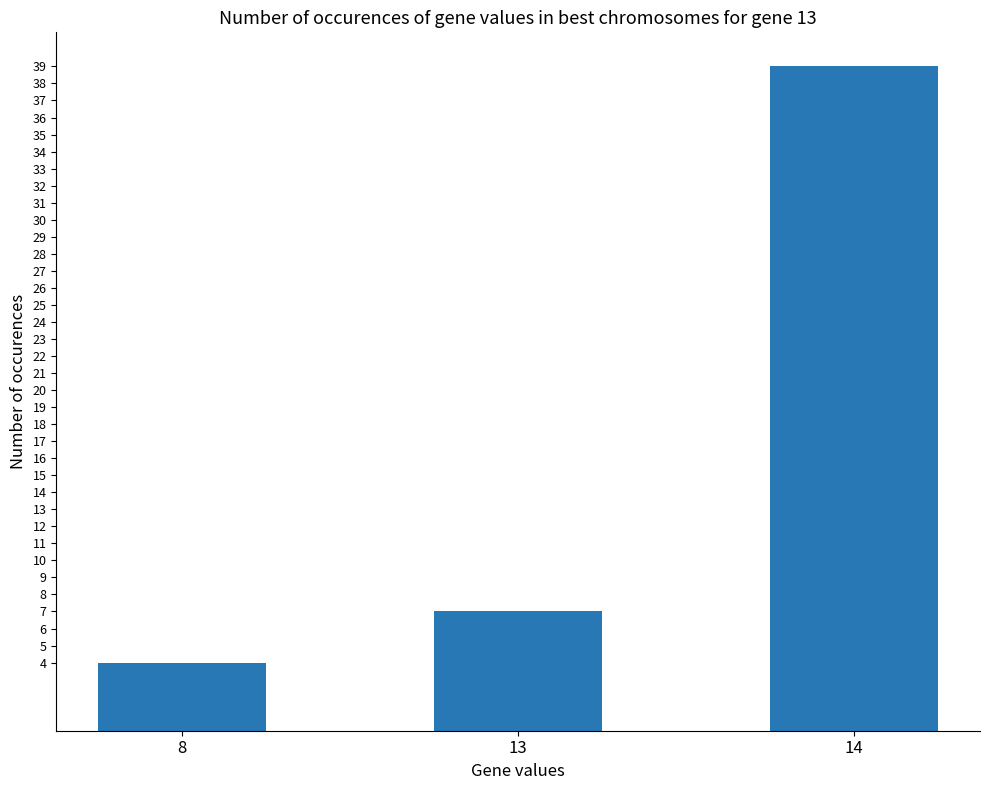

Between 14 and 8, which is larger?

14